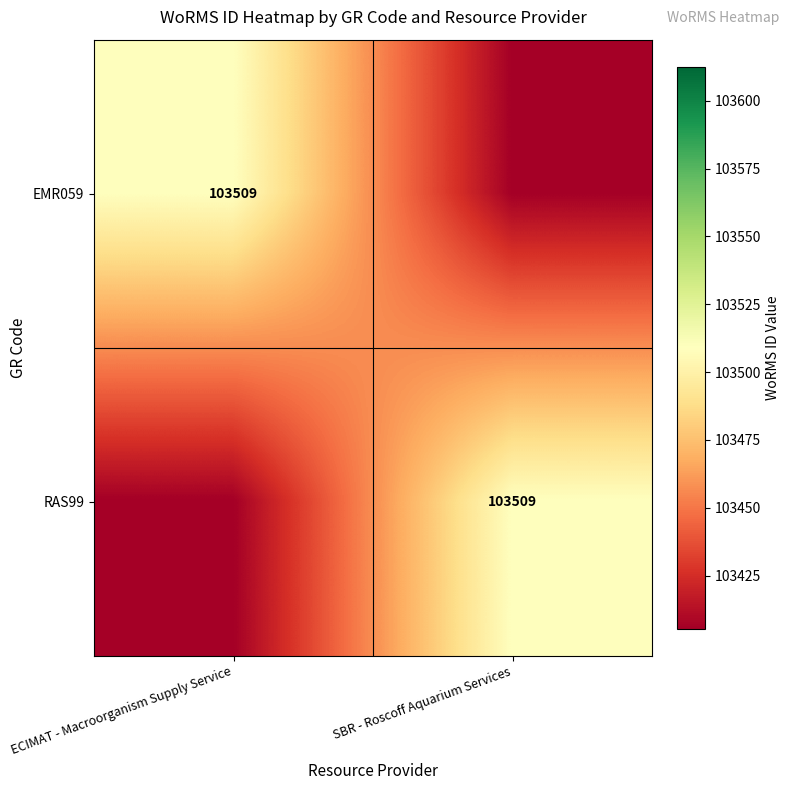

How many categories are shown in the chart?

2